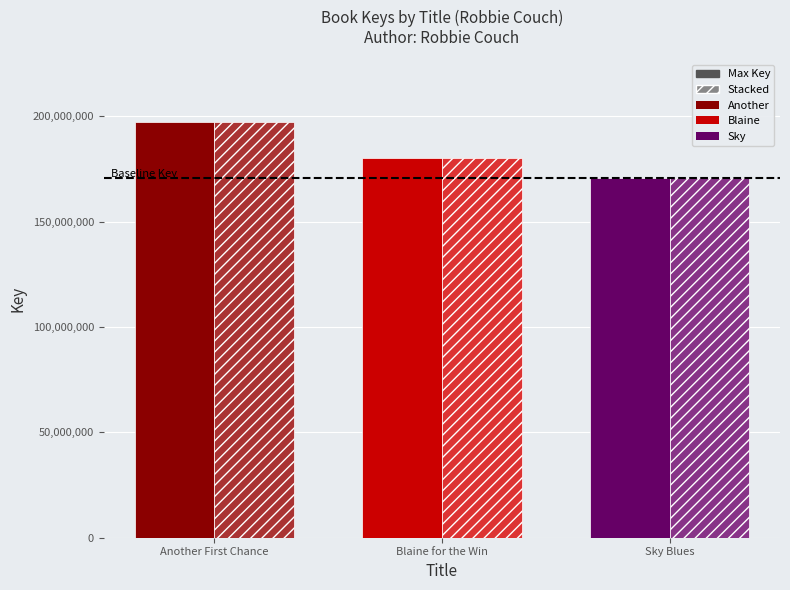

What position from the left is Sky Blues?

3